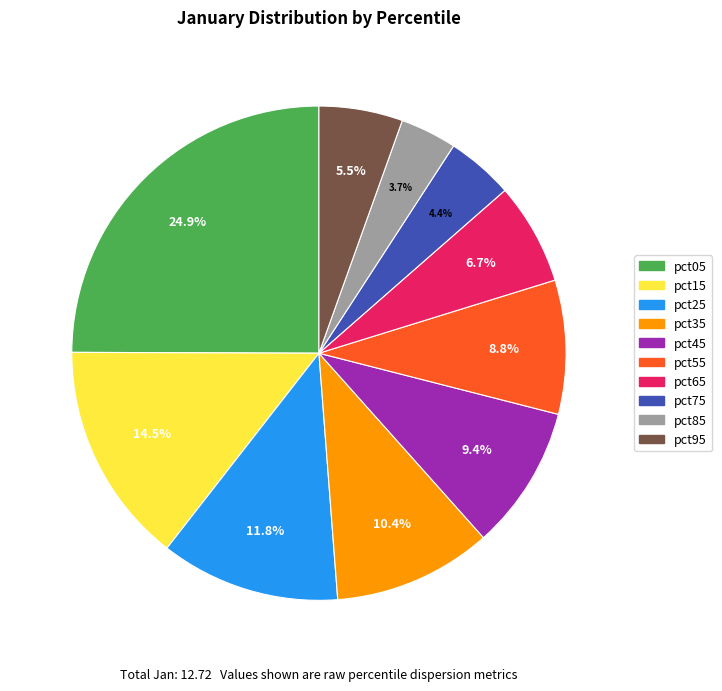

Which category has the biggest portion of the pie?

pct05